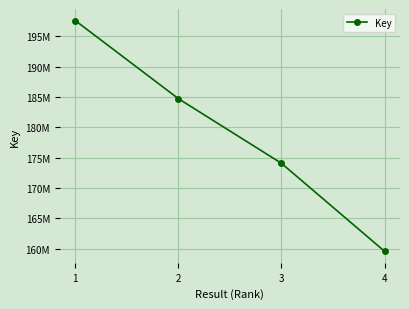

The chart shows a value of 285156166 at 1. True or false?

False